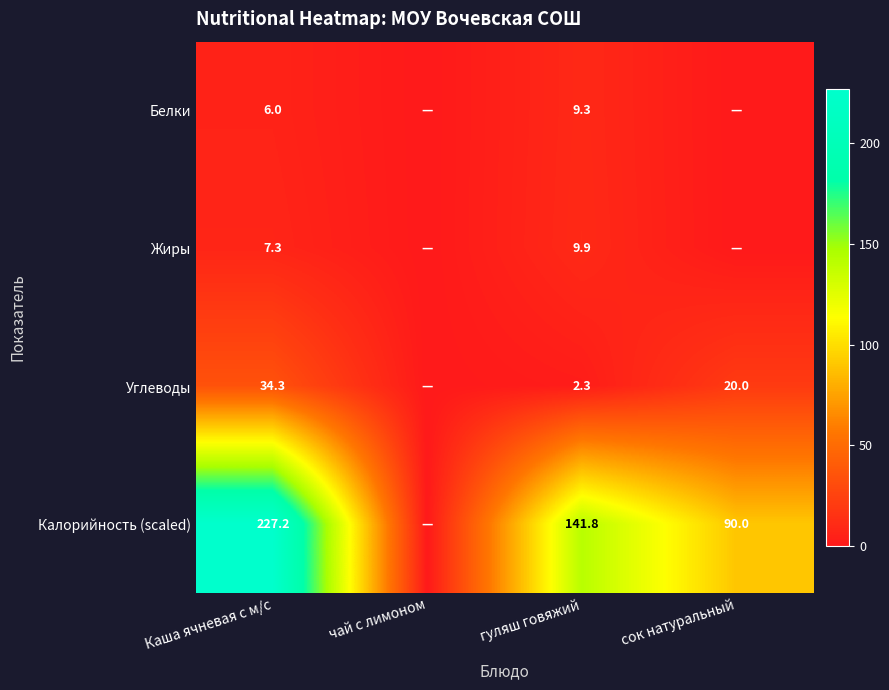

The value of Углеводы at Каша ячневая с м/с is 53.3. True or false?

False